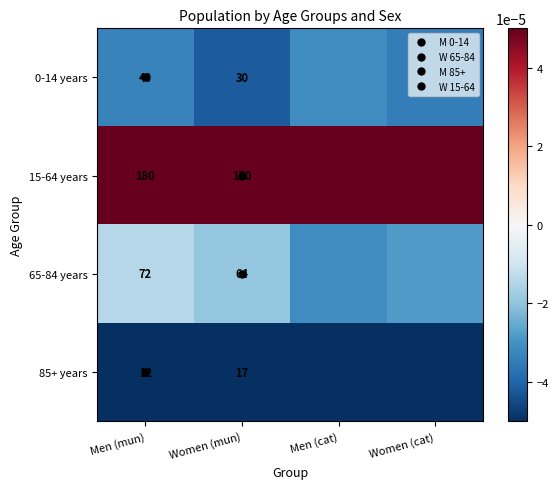

Count the number of data series in this chart.

4